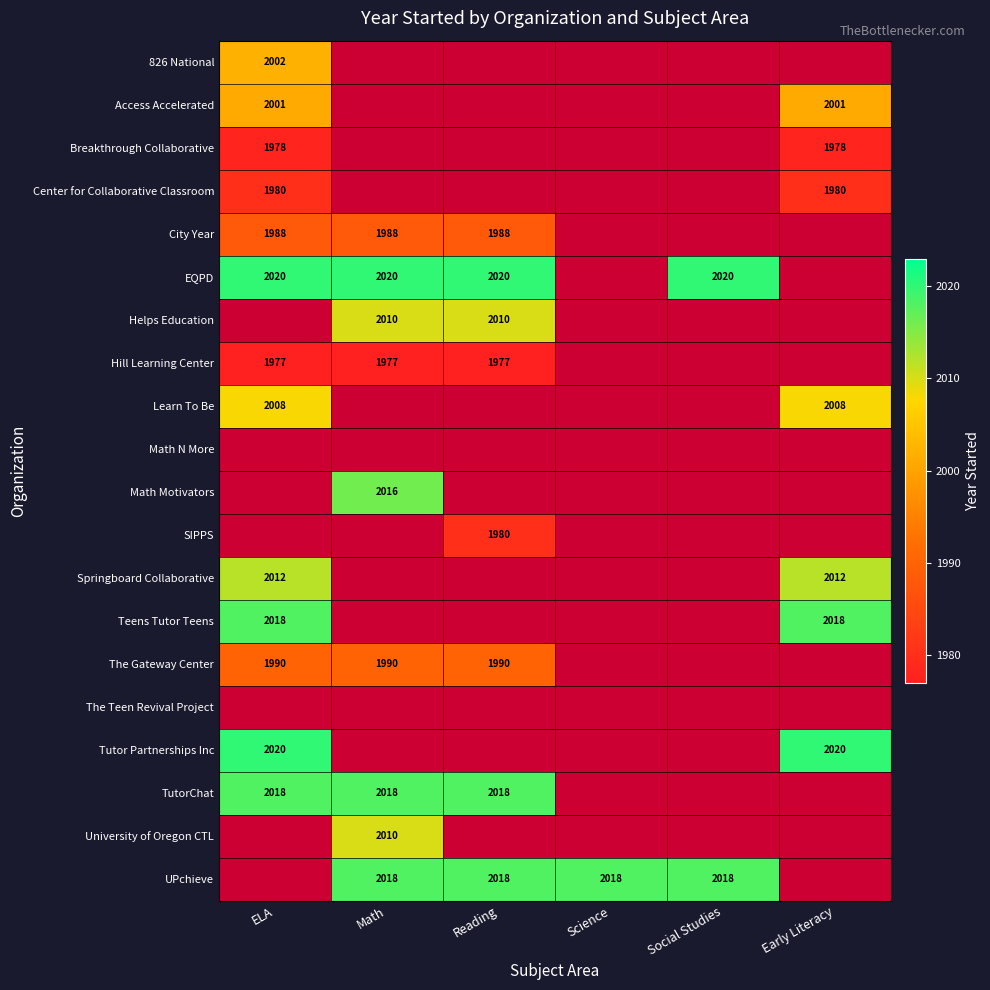

What is the lowest value of the Teens Tutor Teens series?

2018.0